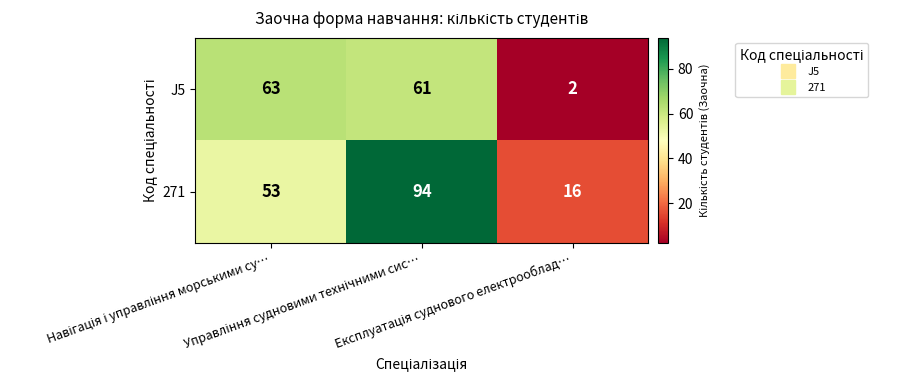

Count the number of categories in the chart.

3